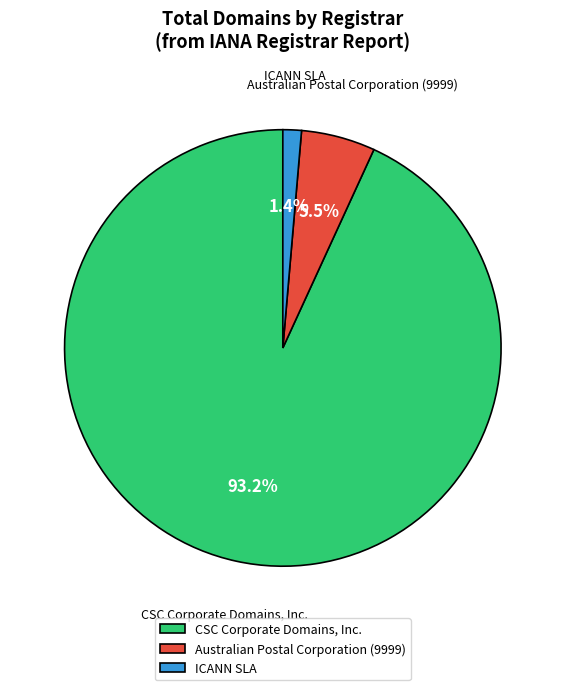

What is the majority slice?

CSC Corporate Domains, Inc.